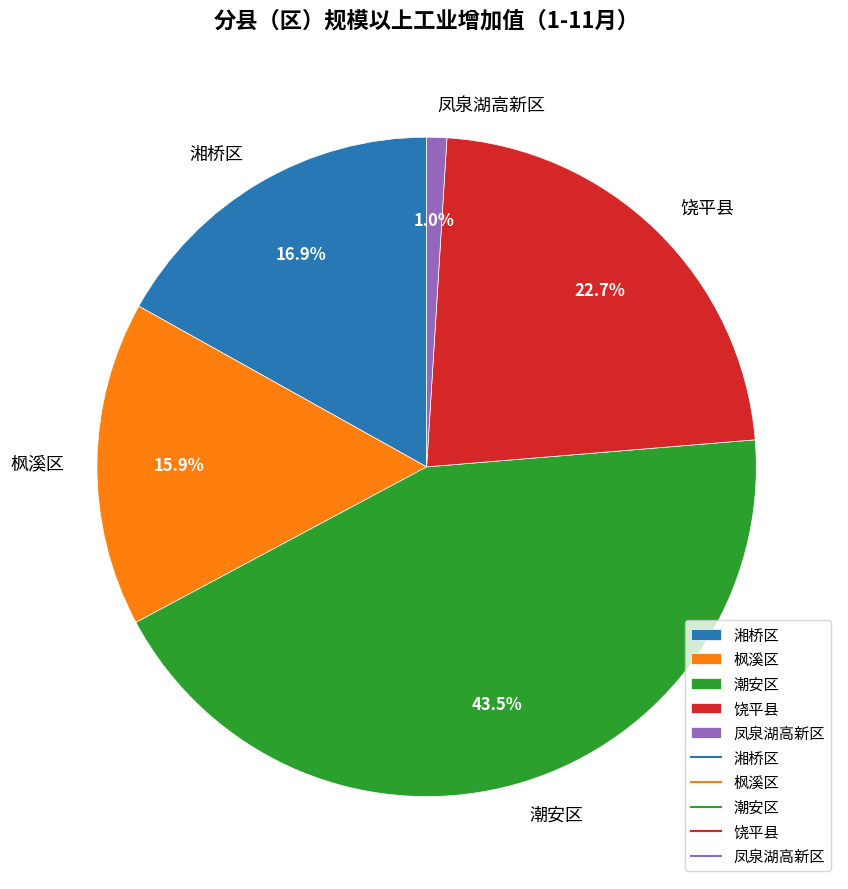

What percentage is the 饶平县 slice, to the nearest percent?

23%